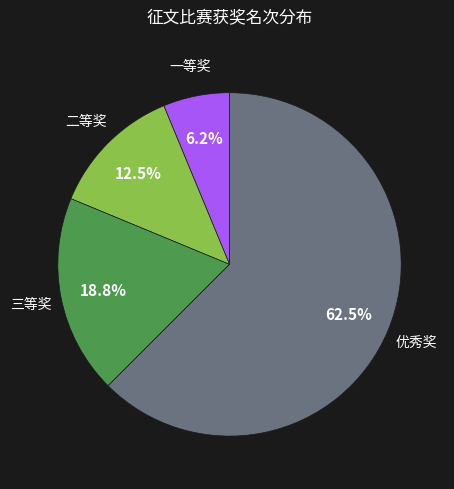

Is there any slice that represents more than half of the pie?

Yes